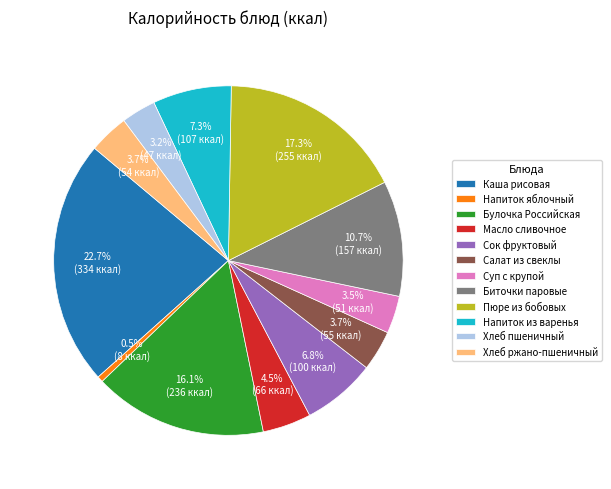

Approximately how many times larger is the value at Напиток яблочный compared to Напиток из варенья?

0.1